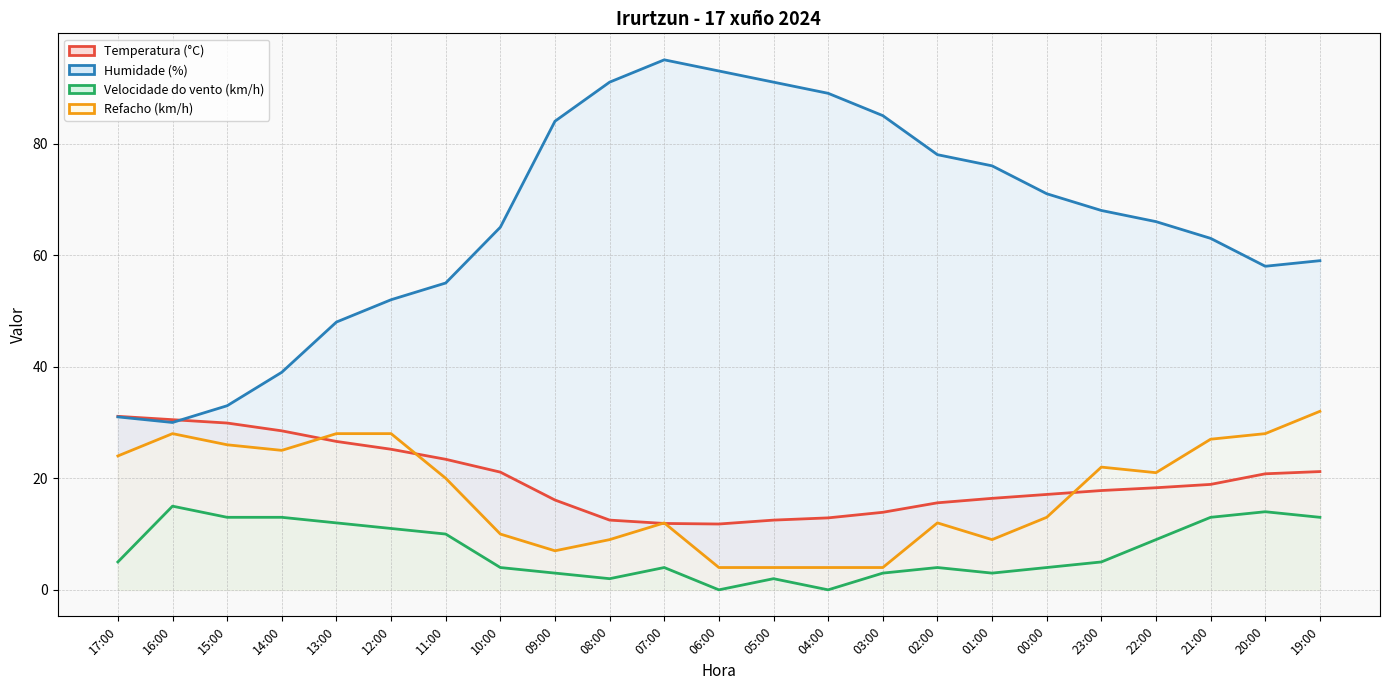

At which label does Velocidade do vento (km/h) first exceed 5?

16:00